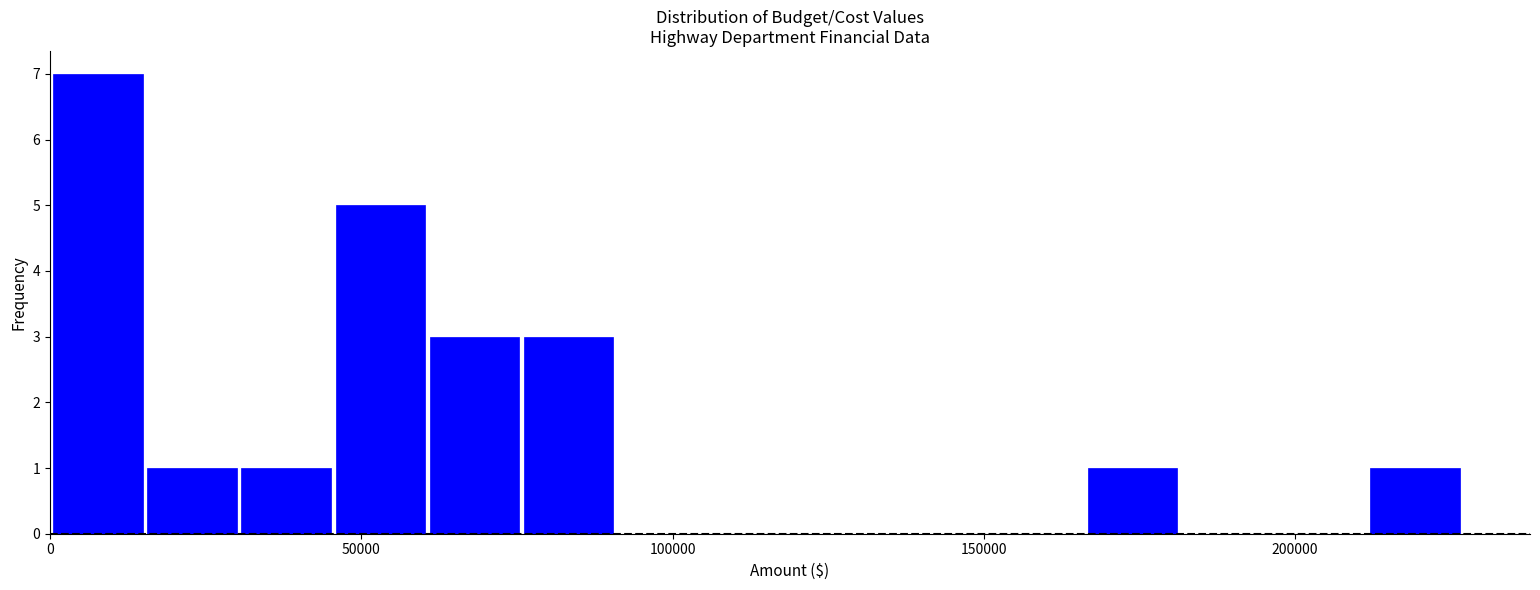

Read against the x-axis, roughly where is the centre of the tallest bar?

10000